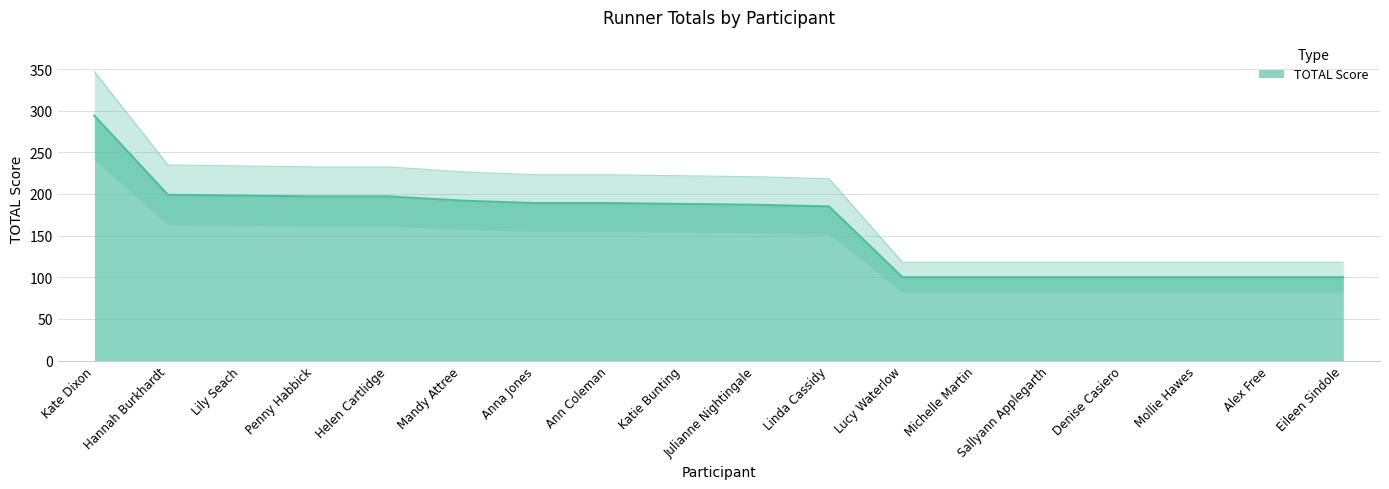

True or false: there are more than 1 points higher than both neighbors.

False